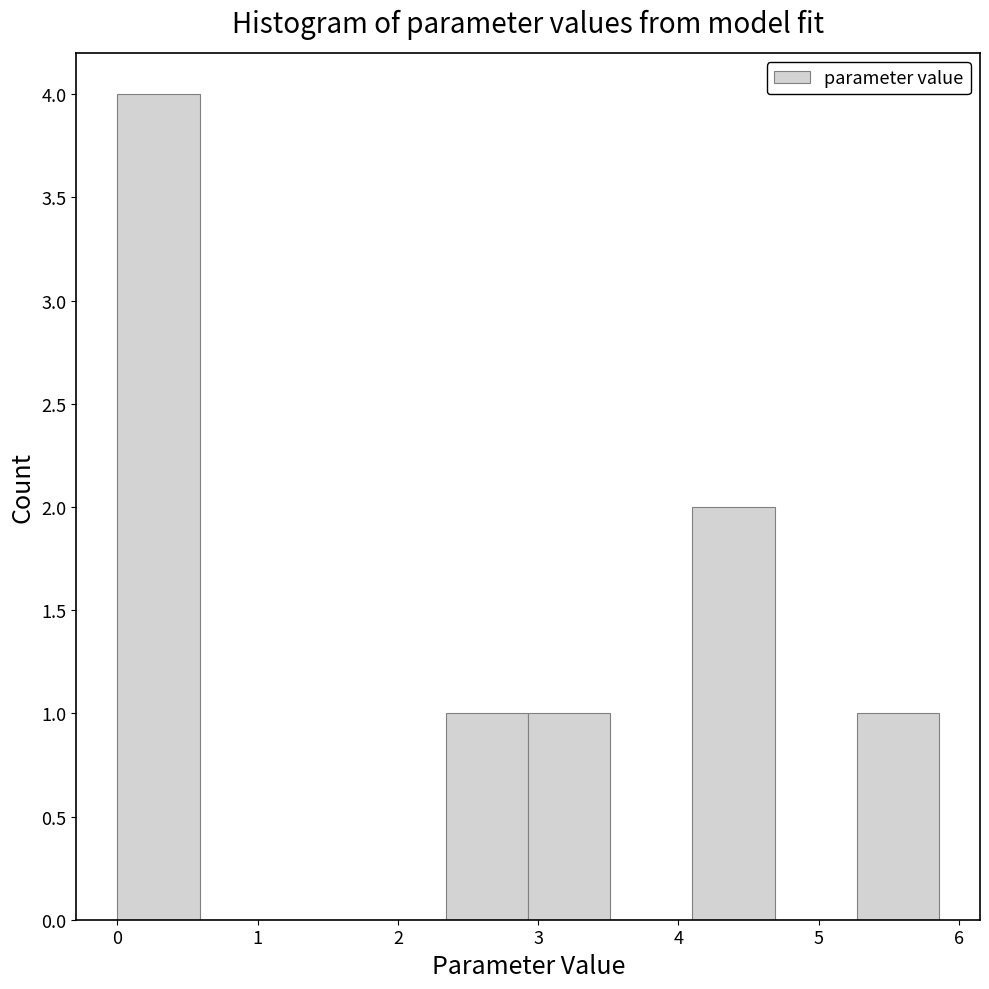

What is the height of the bar covering 0.0 to 0.6 on the x-axis? Neither the bar edges nor the heights are printed on the chart, so give them approximately, as read against the axes.

4